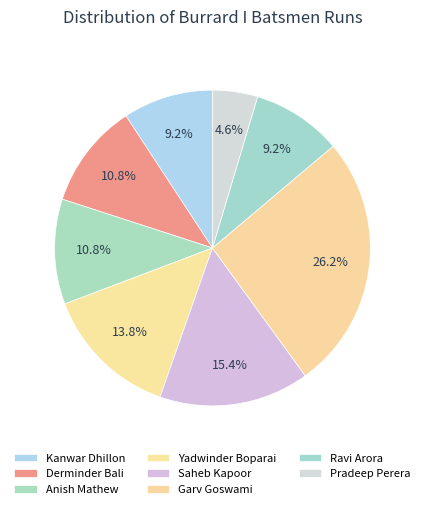

How much of the chart is everything except Yadwinder Boparai?

86.2%